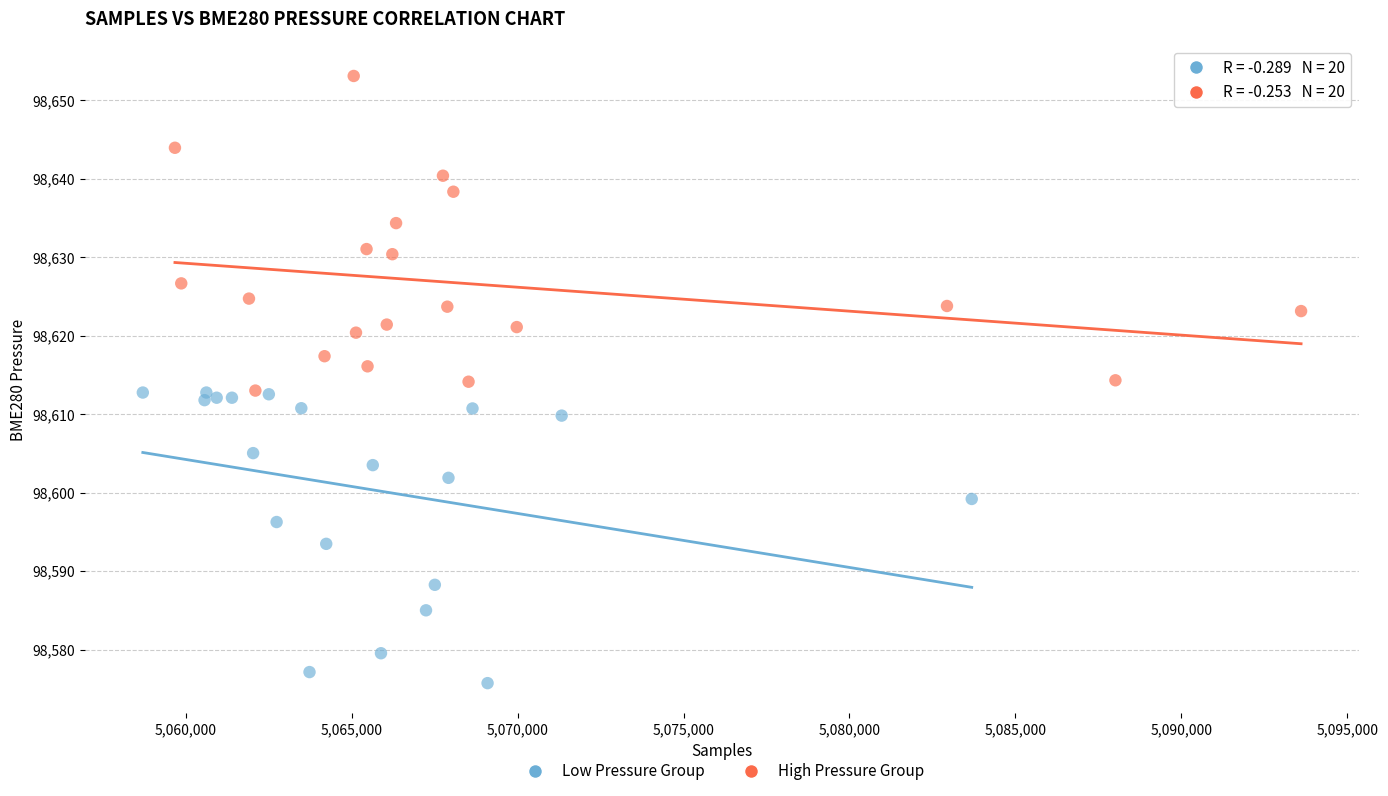

Which series reaches the minimum Y coordinate?

Low Pressure Group